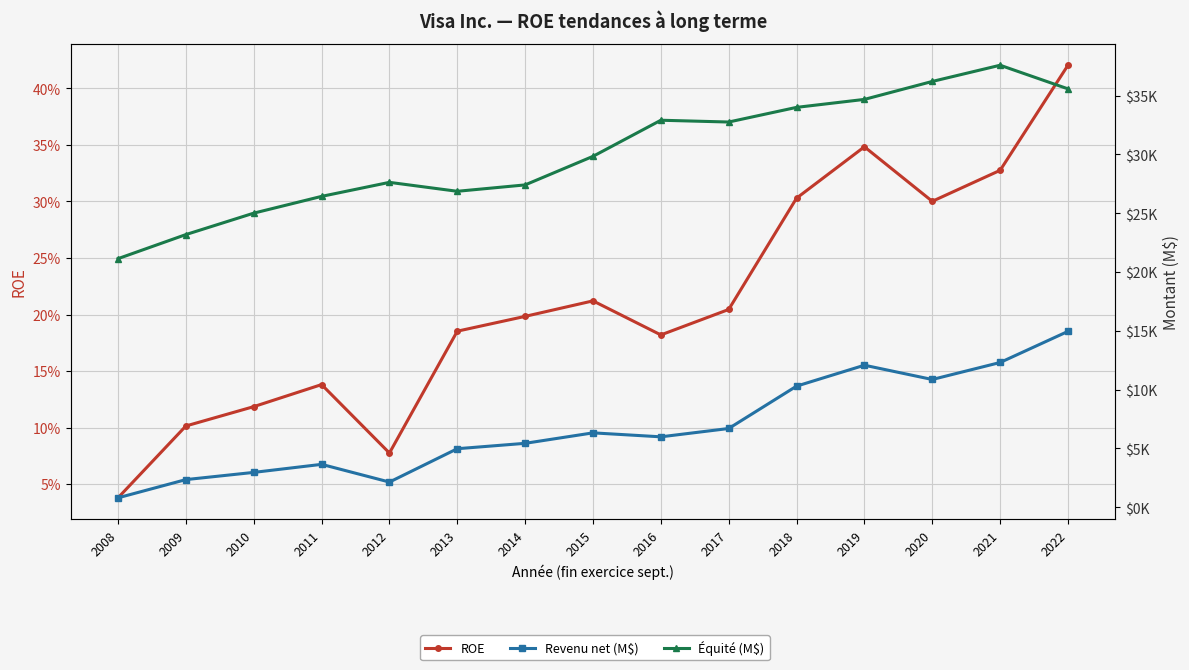

What is the value of the Revenu net (M$) point at the 5th from the left?

2144.0